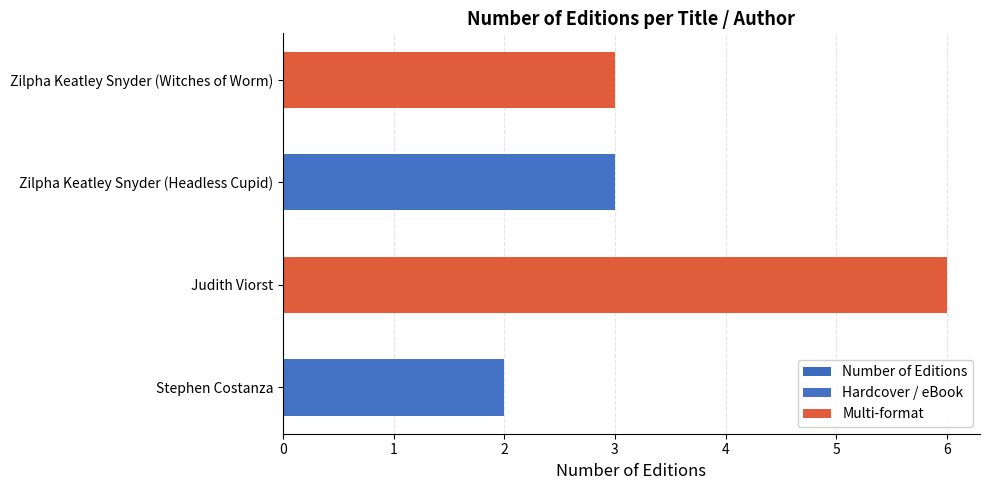

What is the greatest value displayed?

6